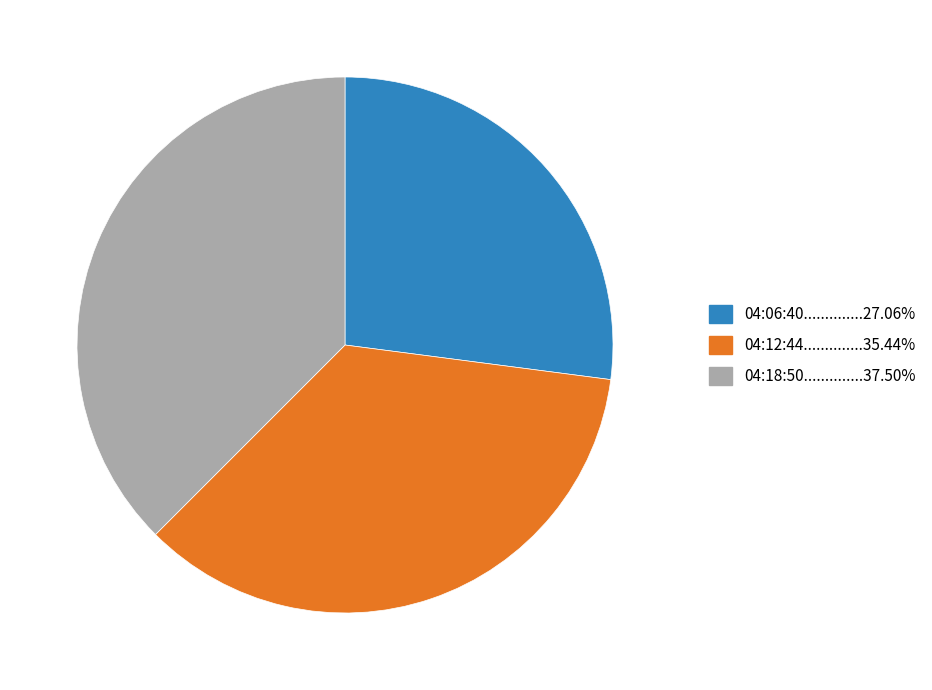

Is there a majority slice in this chart?

No